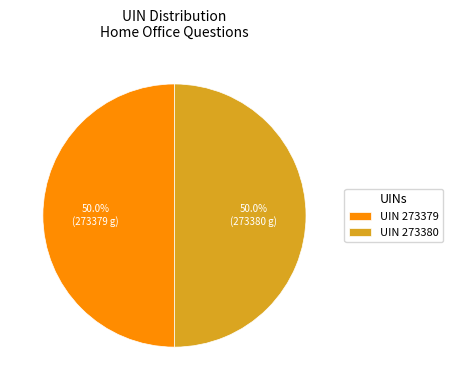

What percentage do UIN 273380 and UIN 273379 together represent?

100.0%